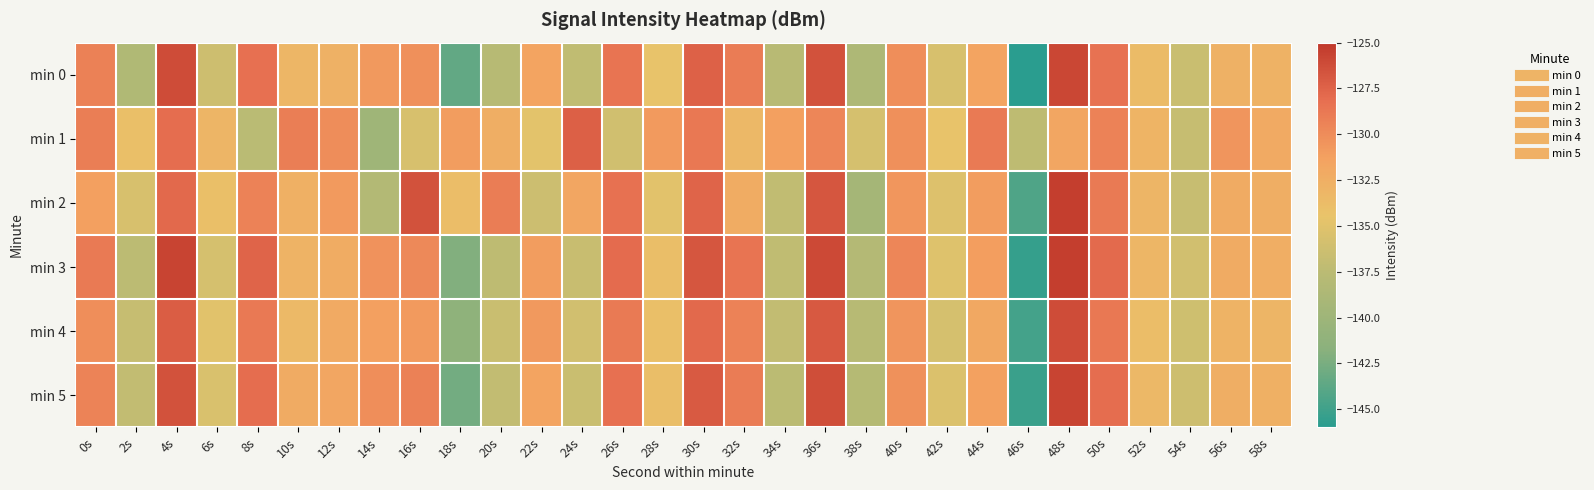

Reading left to right, extract all data points from this chart.

min 0: 0s=-129.3	2s=-138.4	4s=-126.2	6s=-136.3	8s=-128.2	10s=-133.2	12s=-132.8	14s=-130.8	16s=-130.2	18s=-143.5	20s=-137.9	22s=-131.5	24s=-137.1	26s=-128.5	28s=-134.5	30s=-127.4	32s=-129.0	34s=-137.7	36s=-126.5	38s=-138.6	40s=-130.1	42s=-135.6	44s=-131.6	46s=-146.0	48s=-125.9	50s=-128.4	52s=-133.6	54s=-136.5	56s=-132.7	58s=-132.8
min 1: 0s=-129.2	2s=-134.1	4s=-128.0	6s=-133.1	8s=-137.6	10s=-129.1	12s=-130.1	14s=-139.9	16s=-135.6	18s=-131.0	20s=-132.5	22s=-134.8	24s=-127.3	26s=-136.1	28s=-130.9	30s=-128.7	32s=-133.4	34s=-131.2	36s=-129.6	38s=-135.8	40s=-130.2	42s=-134.5	44s=-128.9	46s=-137.3	48s=-131.7	50s=-129.4	52s=-133.0	54s=-136.8	56s=-130.5	58s=-132.1
min 2: 0s=-131.2	2s=-135.6	4s=-127.8	6s=-134.1	8s=-129.4	10s=-132.7	12s=-130.9	14s=-138.2	16s=-126.5	18s=-133.8	20s=-129.1	22s=-136.4	24s=-131.7	26s=-128.3	28s=-134.9	30s=-127.6	32s=-132.3	34s=-137.1	36s=-126.8	38s=-139.4	40s=-130.6	42s=-135.2	44s=-131.0	46s=-144.3	48s=-125.4	50s=-128.9	52s=-133.1	54s=-136.7	56s=-132.2	58s=-132.5
min 3: 0s=-128.9	2s=-137.4	4s=-125.7	6s=-135.8	8s=-127.6	10s=-132.9	12s=-132.3	14s=-130.4	16s=-129.8	18s=-142.1	20s=-137.3	22s=-131.0	24s=-136.6	26s=-128.0	28s=-133.9	30s=-126.8	32s=-128.5	34s=-137.2	36s=-126.0	38s=-138.1	40s=-129.6	42s=-135.1	44s=-131.1	46s=-145.5	48s=-125.4	50s=-127.9	52s=-133.2	54s=-136.0	56s=-132.2	58s=-132.4
min 4: 0s=-130.1	2s=-136.8	4s=-127.2	6s=-135.0	8s=-128.8	10s=-133.5	12s=-132.1	14s=-131.2	16s=-130.9	18s=-141.3	20s=-136.5	22s=-130.8	24s=-136.0	26s=-128.9	28s=-134.1	30s=-127.8	32s=-129.4	34s=-137.0	36s=-126.9	38s=-137.8	40s=-130.5	42s=-135.8	44s=-131.9	46s=-144.8	48s=-126.2	50s=-128.7	52s=-133.8	54s=-136.2	56s=-132.9	58s=-133.1
min 5: 0s=-129.5	2s=-137.0	4s=-126.5	6s=-135.5	8s=-128.1	10s=-132.2	12s=-131.8	14s=-130.1	16s=-129.3	18s=-142.8	20s=-137.0	22s=-131.5	24s=-136.5	26s=-128.2	28s=-134.0	30s=-127.0	32s=-129.0	34s=-137.5	36s=-126.3	38s=-138.0	40s=-130.3	42s=-135.4	44s=-131.3	46s=-145.2	48s=-125.7	50s=-128.1	52s=-133.4	54s=-136.3	56s=-132.5	58s=-132.7